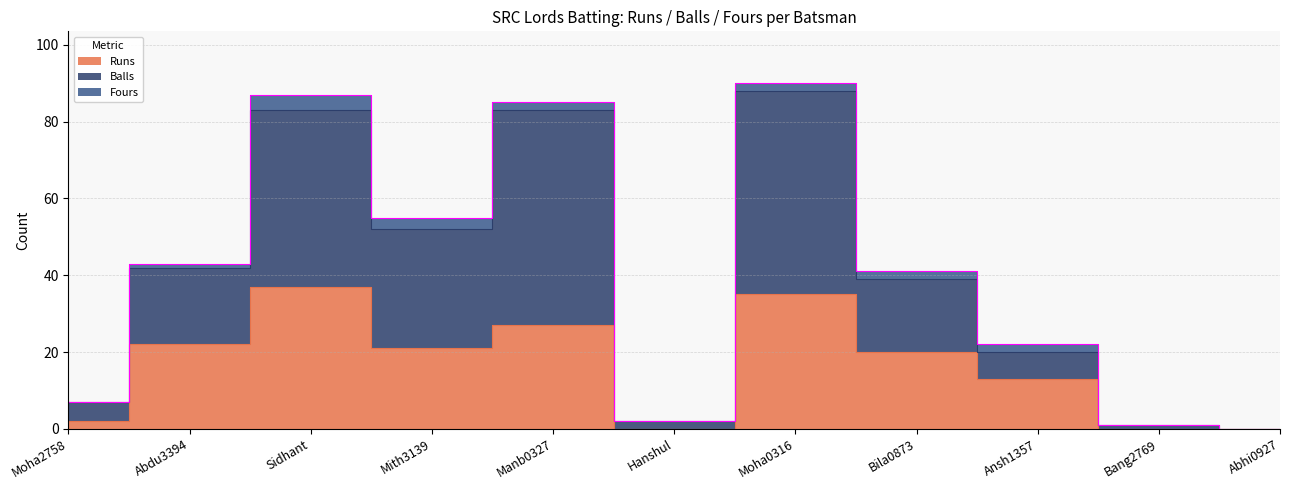

List the labels in order of Runs value, smallest first.

Hanshul, Bang2769, Abhi0927, Moha2758, Ansh1357, Bila0873, Mith3139, Abdu3394, Manb0327, Moha0316, Sidhant